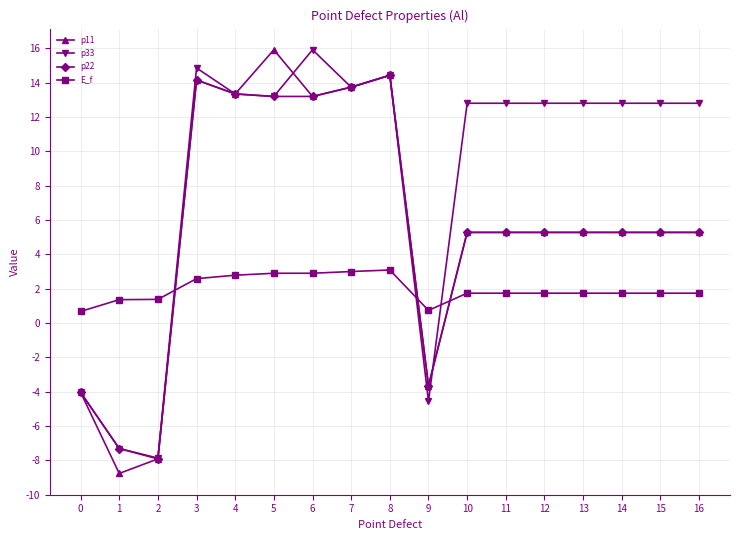

What is the average value of the p11 series?

5.7